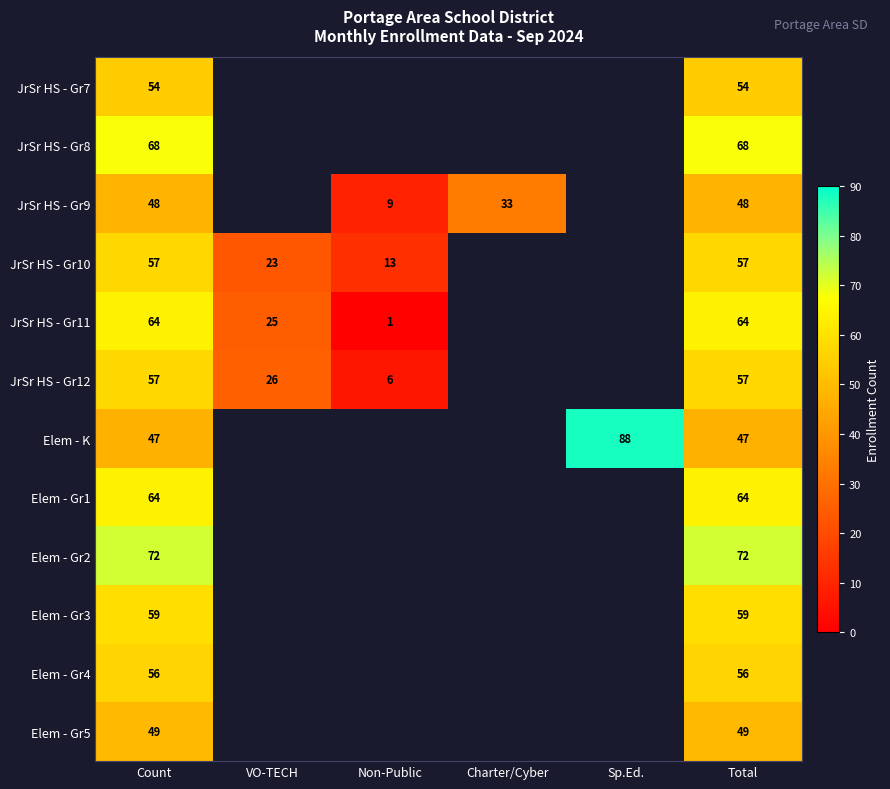

Is the value of Elem - Gr1 at Count greater than the value of JrSr HS - Gr9 at Count?

Yes